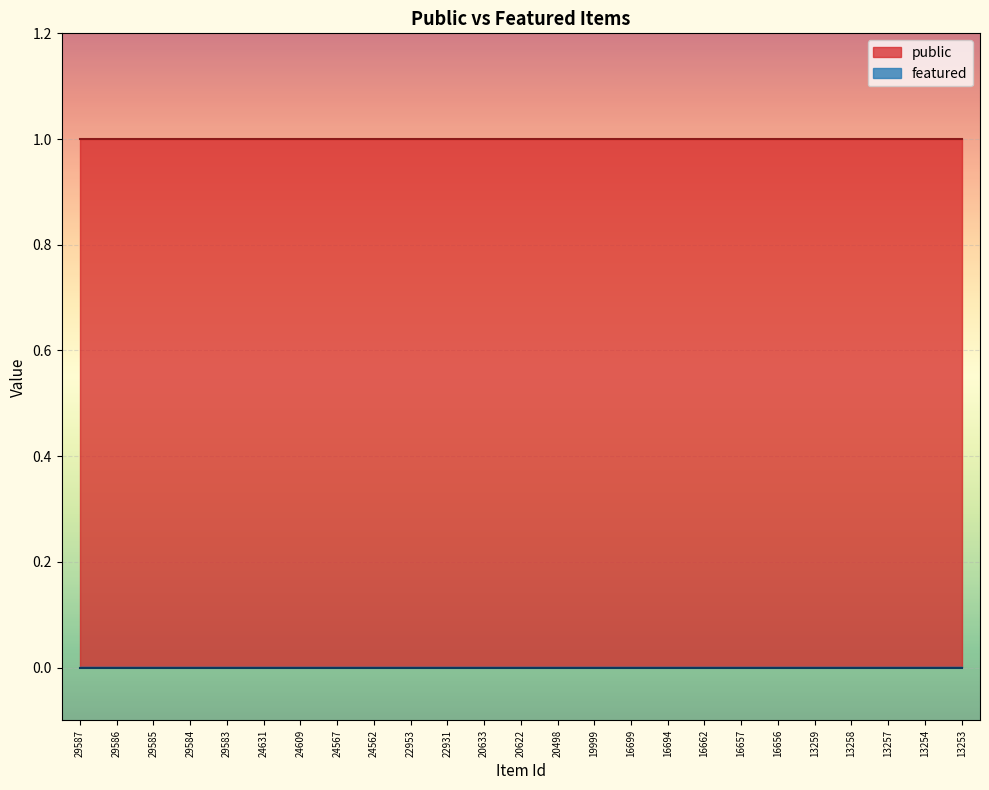

What is the spread (max minus min) of values at 16694?

1